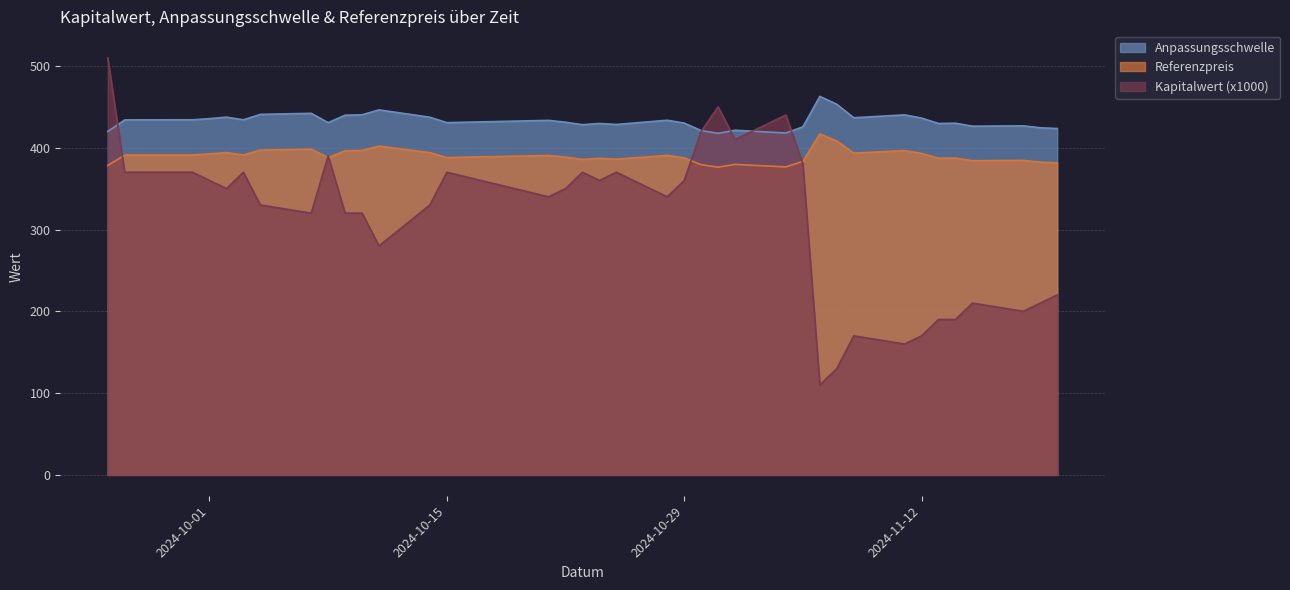

Which series has the largest range (max minus min)?

Kapitalwert (x1000)